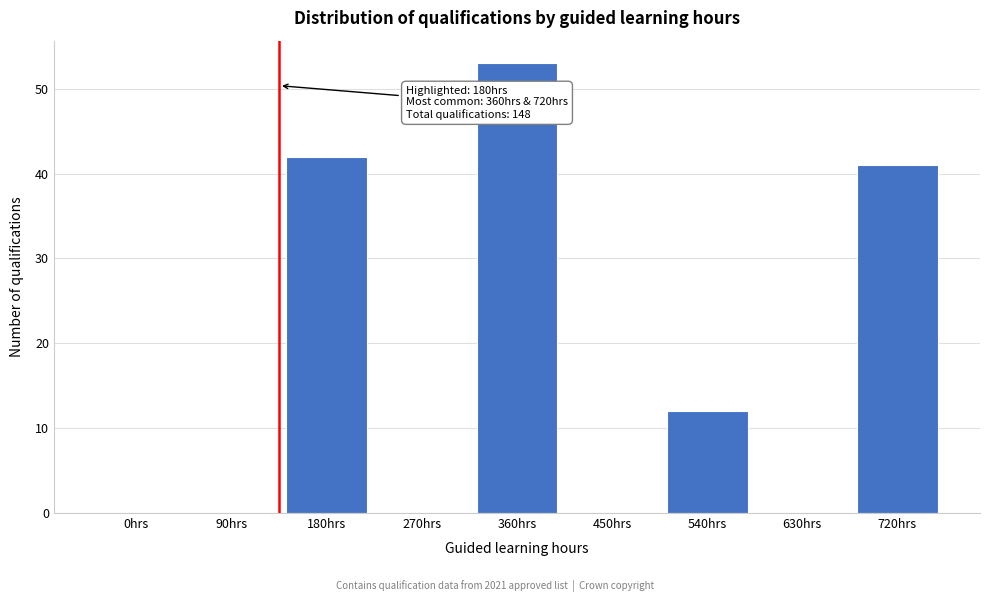

Reading right to left, extract all data points from this chart.

720hrs=41	630hrs=0	540hrs=12	450hrs=0	360hrs=53	270hrs=0	180hrs=42	90hrs=0	0hrs=0